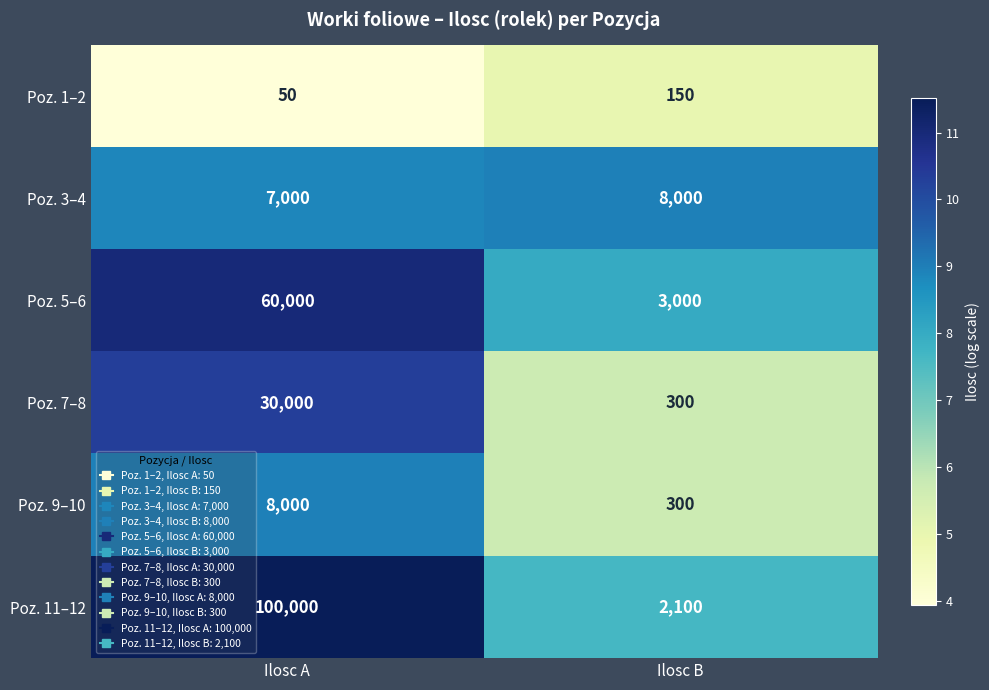

What is the sum of all Poz. 9–10 values?

8300